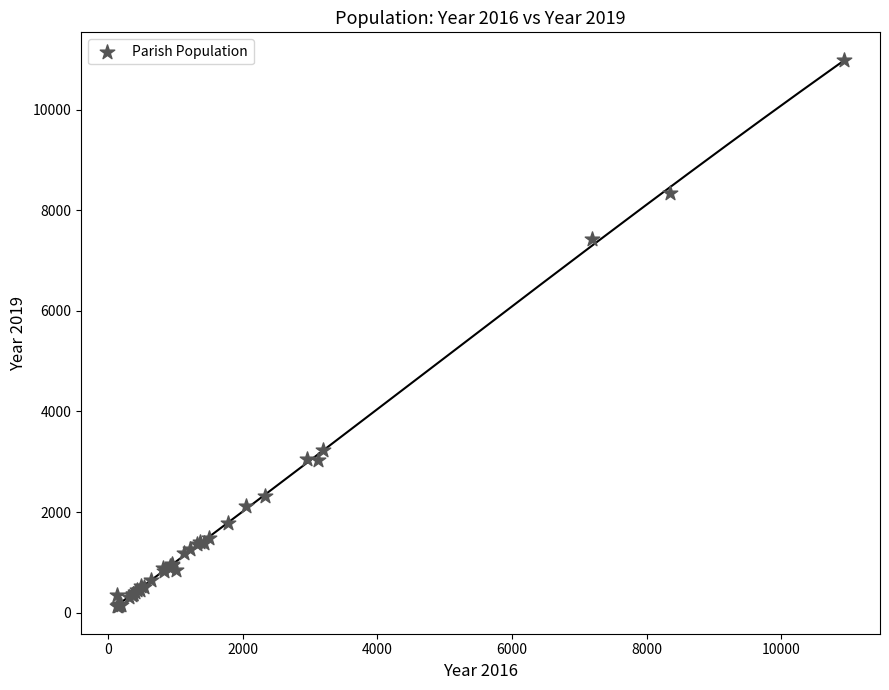

What Y value in the scatter plot is closest to 5559?

7423